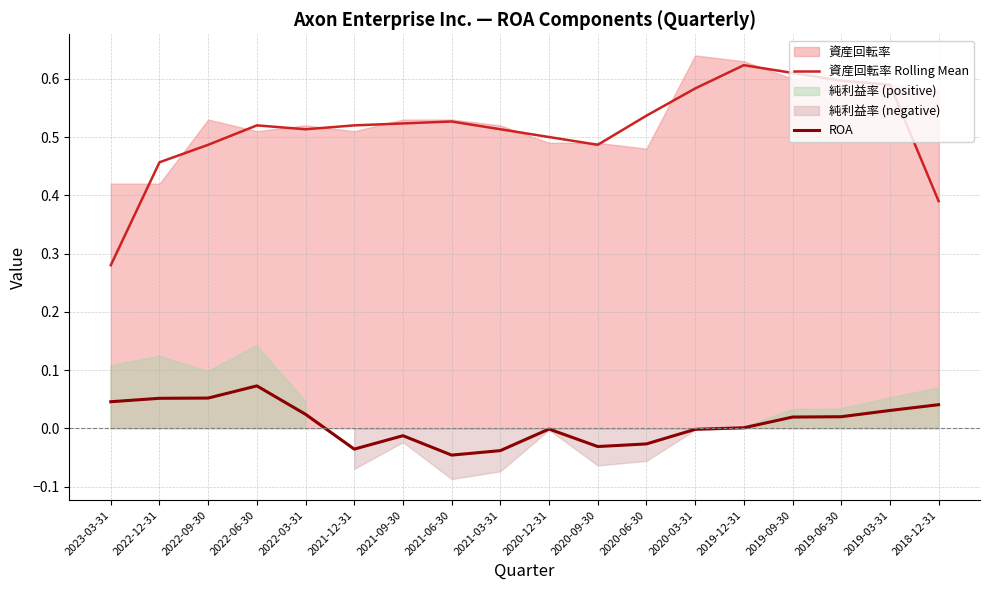

What is the difference between the maximum and minimum values in the ROA series?

0.1